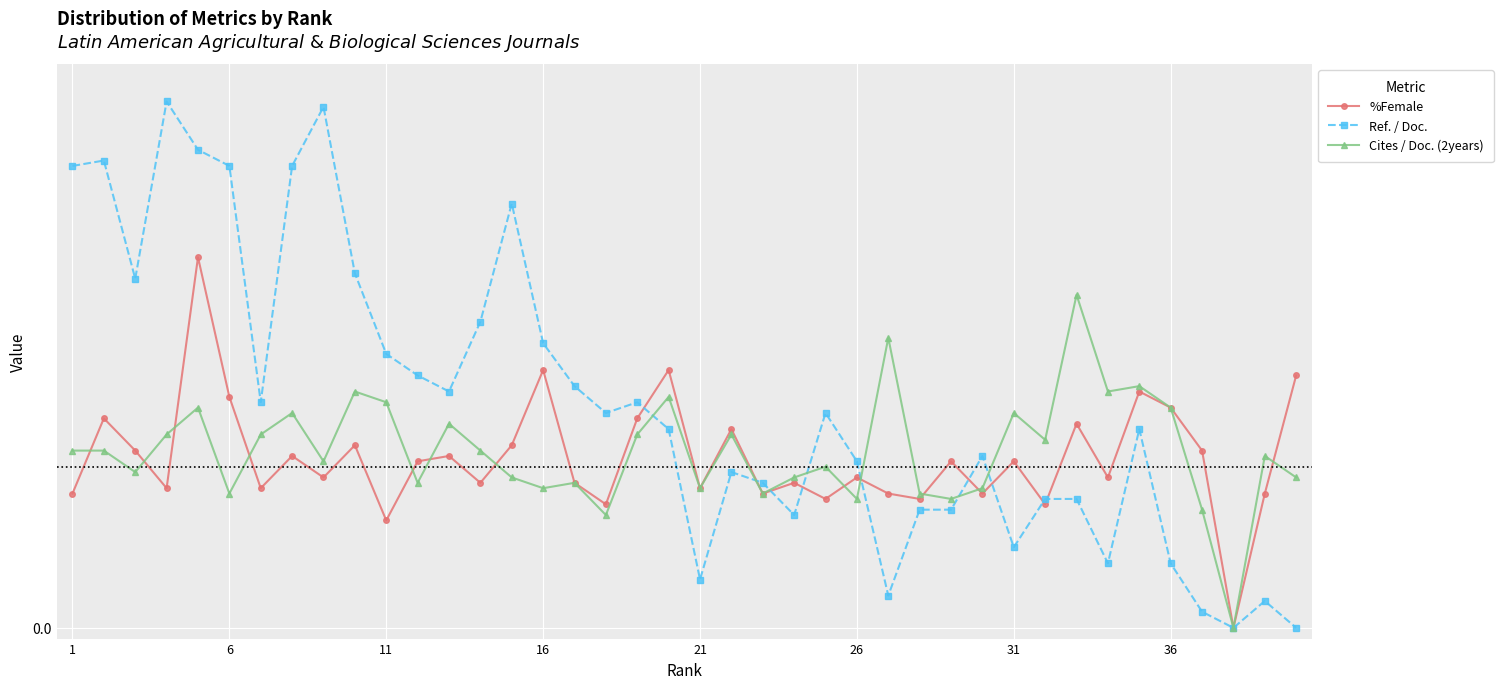

At how many categories does at least one series exceed 0?

39